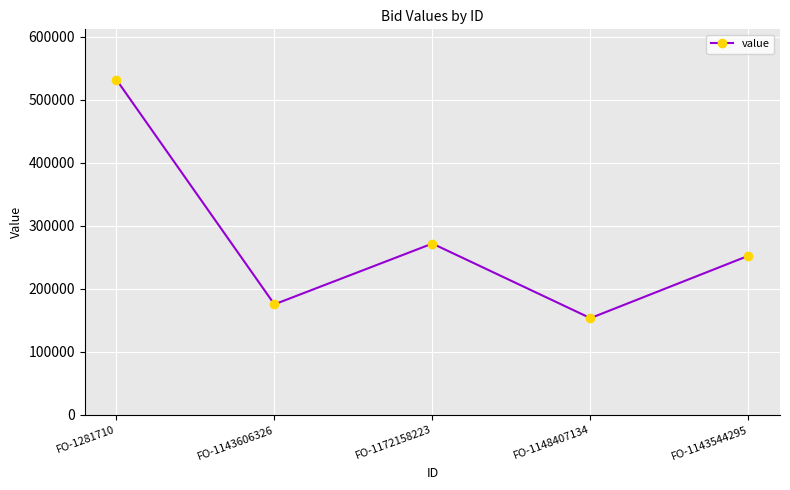

List the labels in order of value, smallest first.

FO-1148407134, FO-1143606326, FO-1143544295, FO-1172158223, FO-1281710